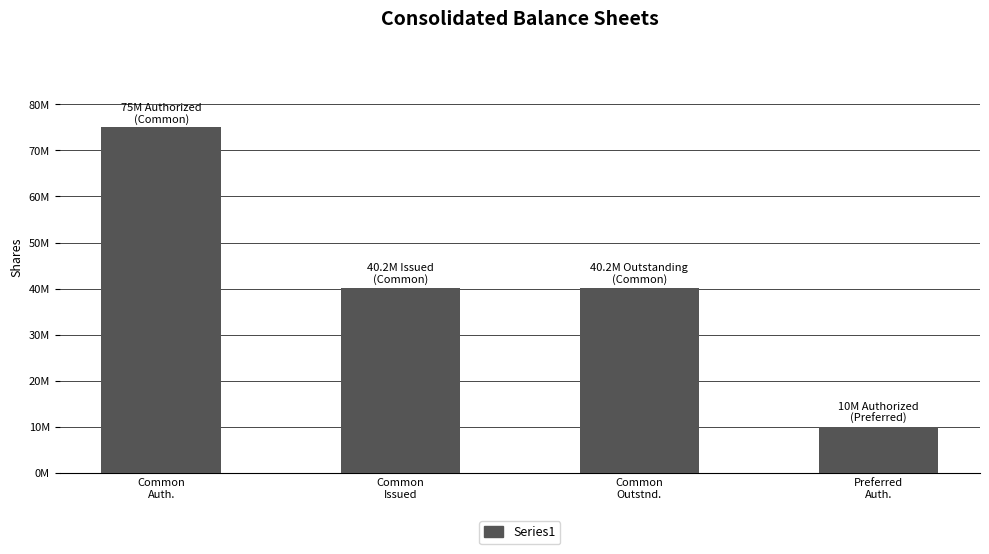

At which category does the chart reach its peak across all series?

Common
Auth.